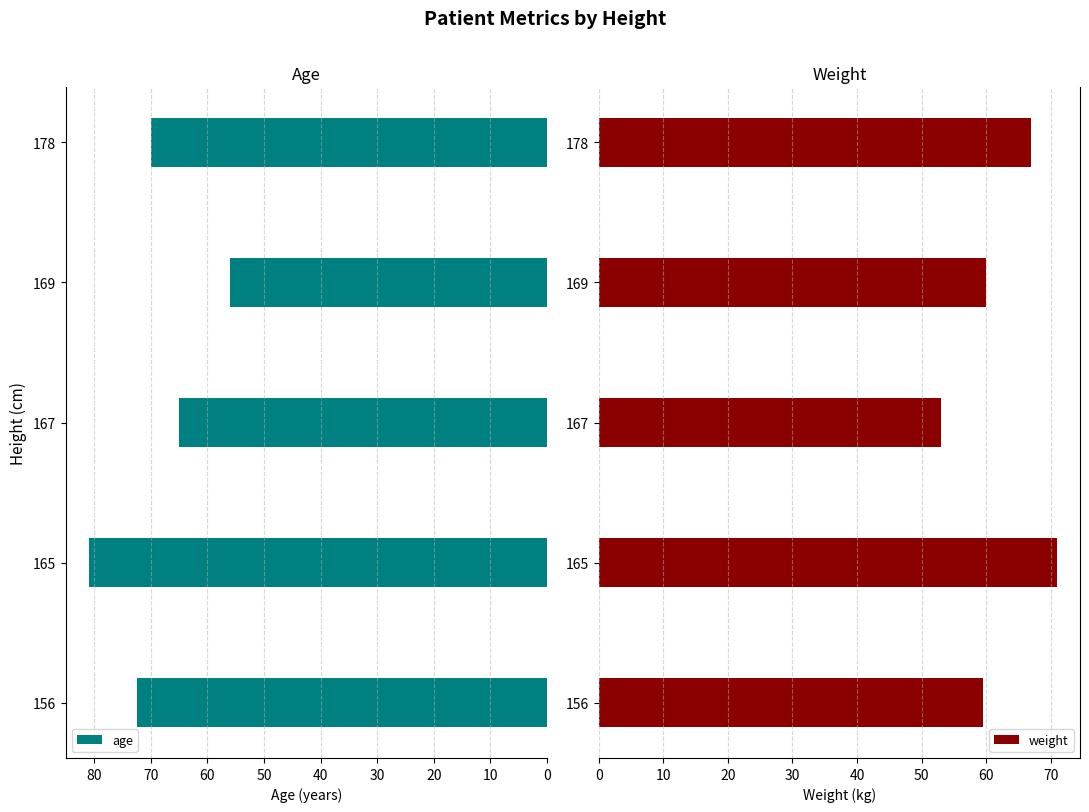

True or false: age has a value of 56.0 at 169.

True